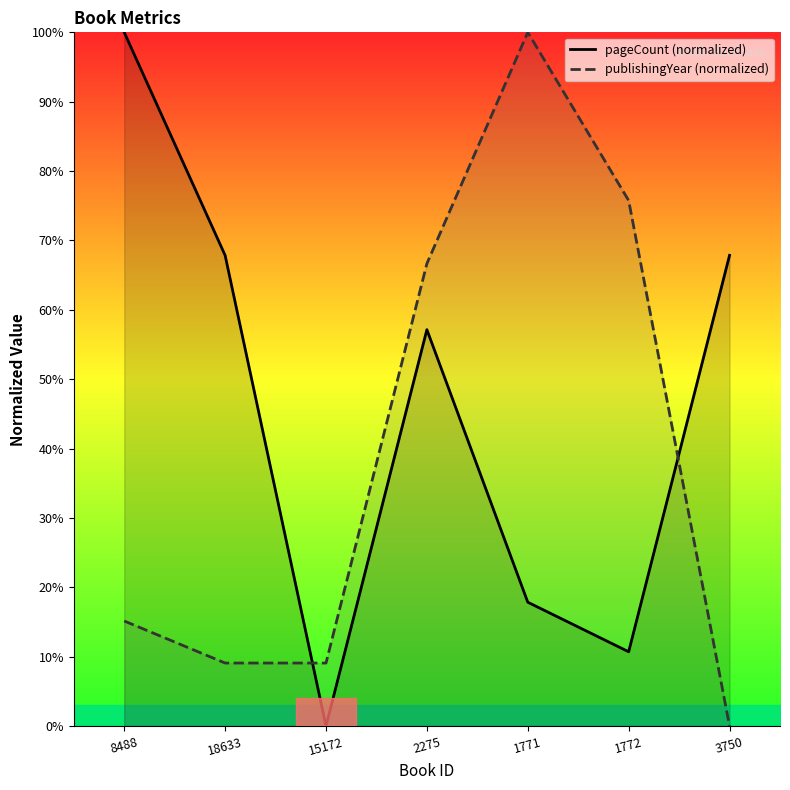

How many lines are shown in the chart?

2